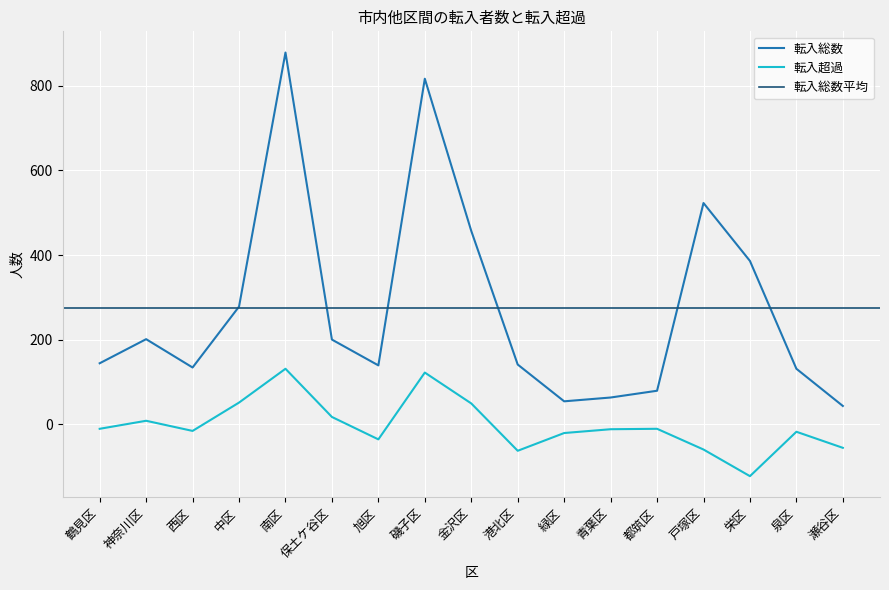

At which category is the sum across all series the highest?

南区